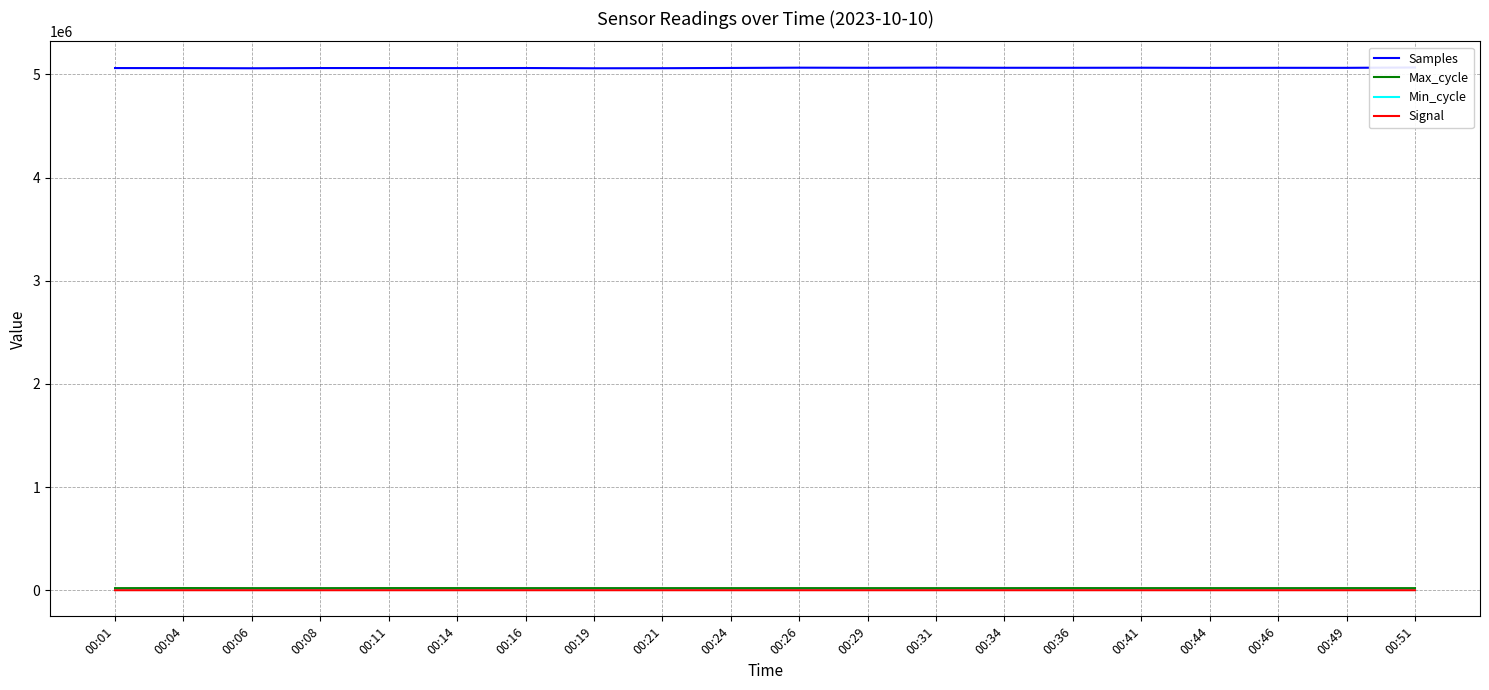

Is the value of Max_cycle at 00:08 greater than the value of Min_cycle at 00:04?

Yes